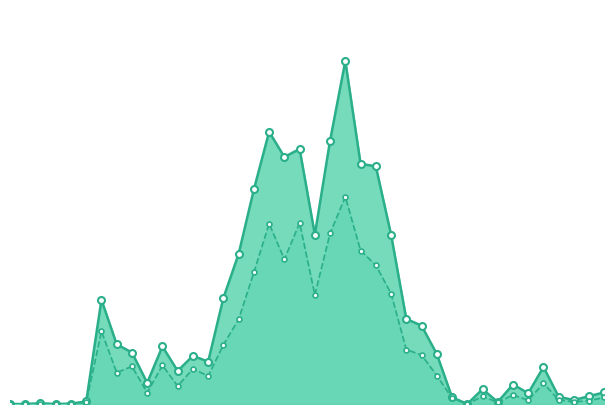

What is the difference between the highest and lowest values at 29?

0.1